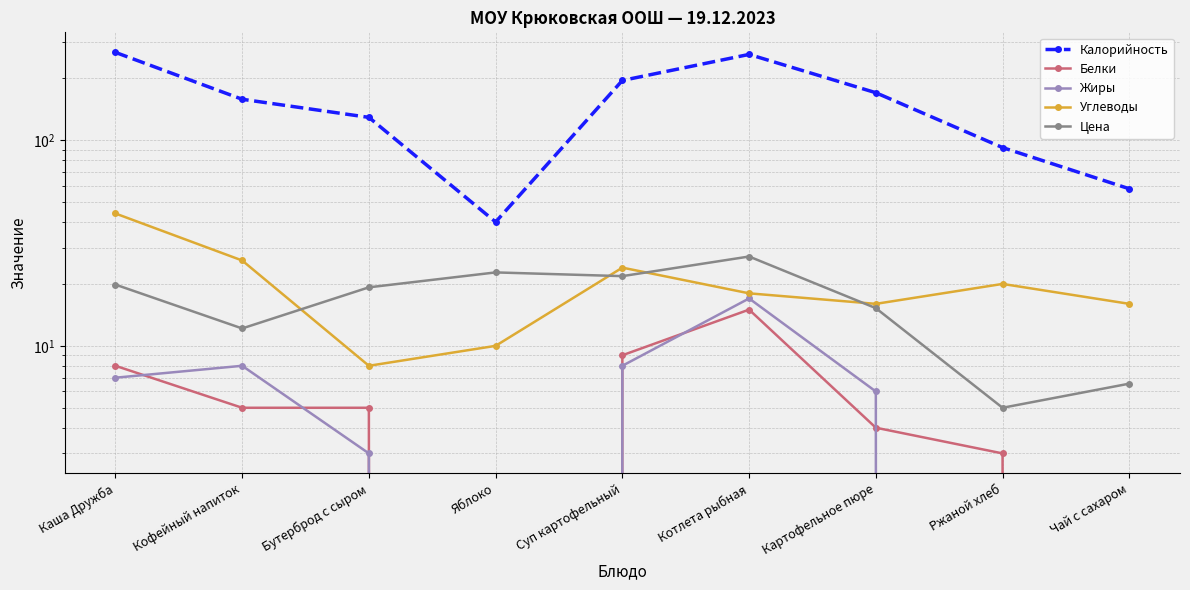

Reading left to right, what are all the values shown in this chart?

Калорийность: 267.0	158.0	129.0	40.0	195.0	261.0	170.0	92.0	58.0
Белки: 8.0	5.0	5.0	0.0	9.0	15.0	4.0	3.0	0.0
Жиры: 7.0	8.0	3.0	0.0	8.0	17.0	6.0	0.0	0.0
Углеводы: 44.0	26.0	8.0	10.0	24.0	18.0	16.0	20.0	16.0
Цена: 19.9	12.2	19.2	22.8	21.8	27.2	15.2	5.0	6.5